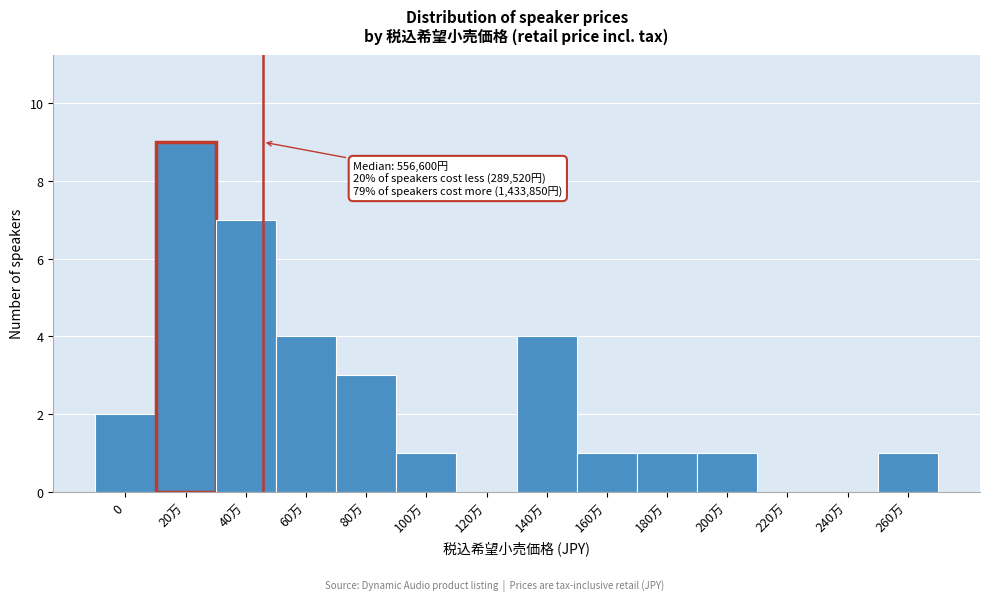

Reading left to right, list all the values displayed in this chart.

0=2	20万=9	40万=7	60万=4	80万=3	100万=1	120万=0	140万=4	160万=1	180万=1	200万=1	220万=0	240万=0	260万=1